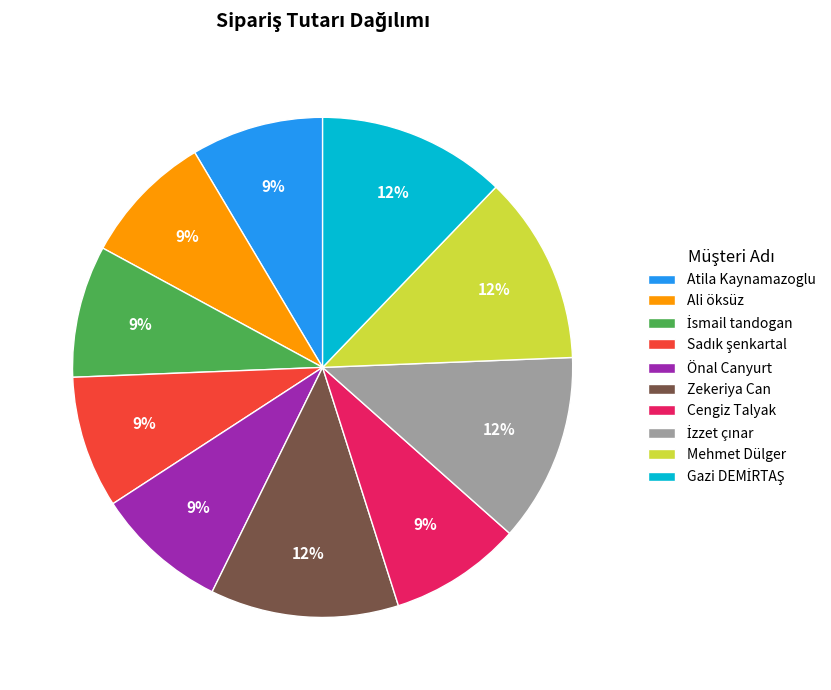

To the nearest percent, what percentage of the pie is Cengiz Talyak?

9%